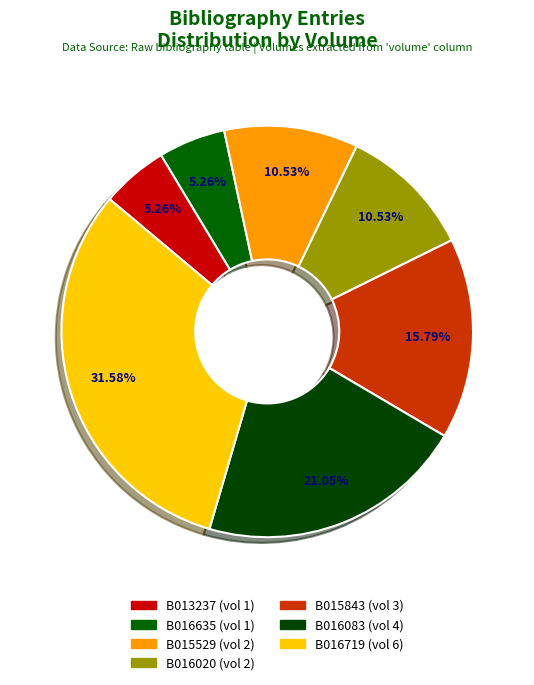

How many segments does this pie chart have?

7